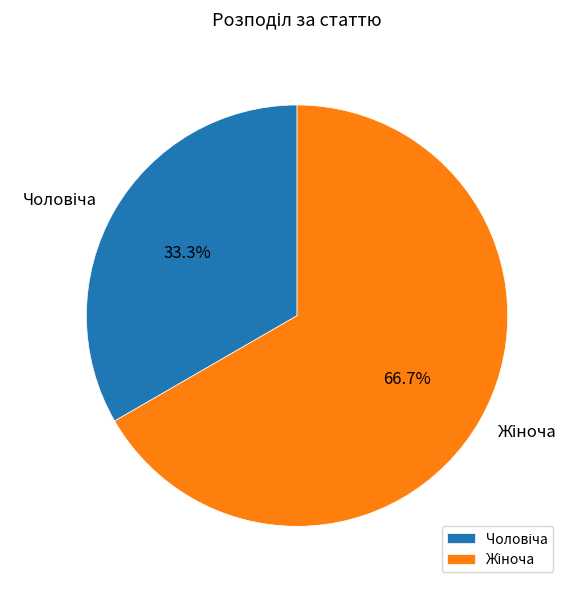

Is there a majority slice in this chart?

Yes